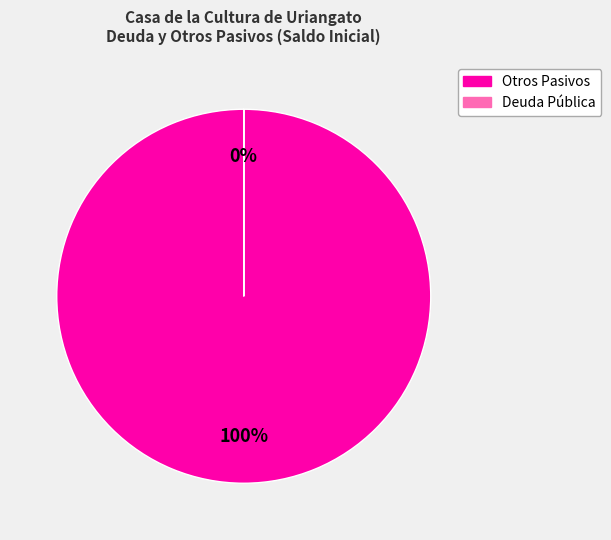

Which category has the biggest portion of the pie?

Otros Pasivos